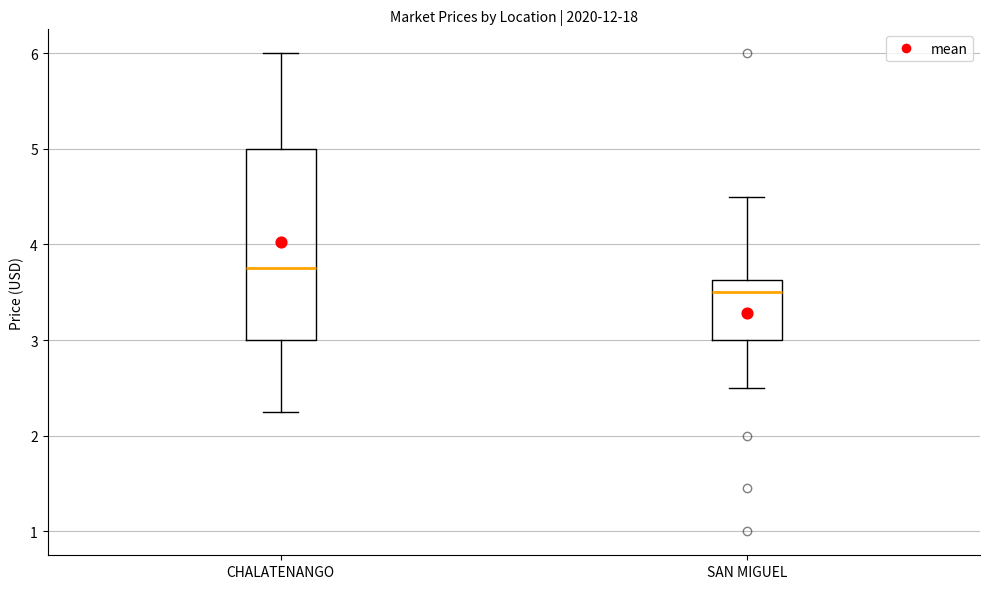

Reading left to right, transcribe this box plot: for each box, give where its median line is, the range the box spans, and where its two whiskers end, as read against the y-axis. The values are not printed on the chart, so give them approximately, as read against the axis.

CHALATENANGO: median 3.8, box 3.0 to 5.0, whiskers 2.3 to 6.0
SAN MIGUEL: median 3.5, box 3.0 to 3.6, whiskers 2.5 to 4.5